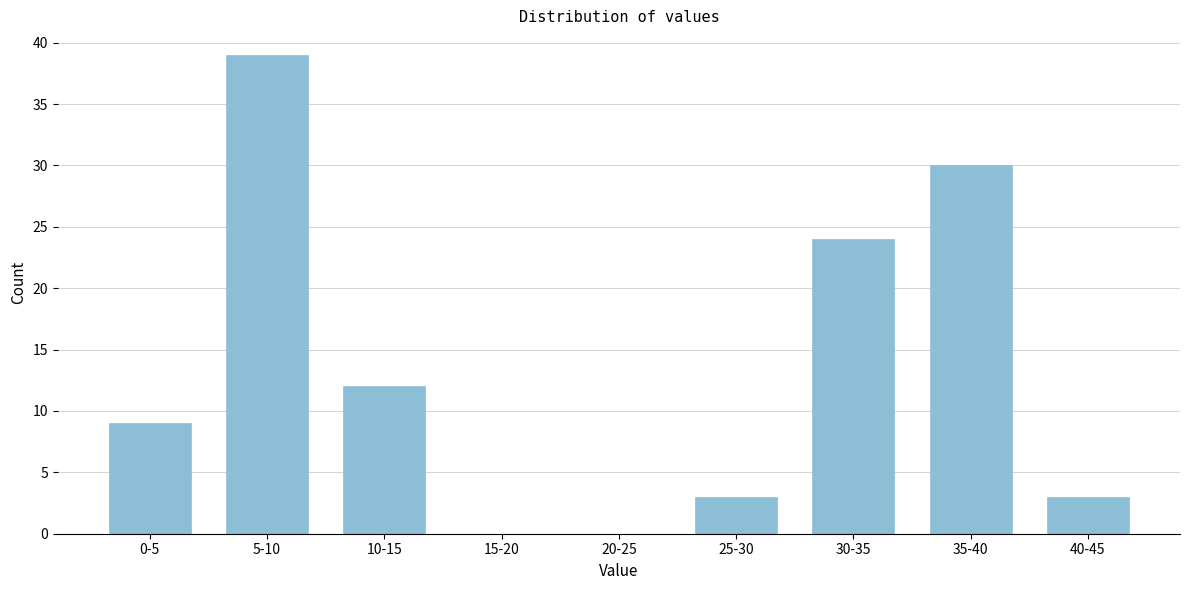

Reading left to right, transcribe all the data shown in this chart.

0-5=9	5-10=39	10-15=12	15-20=0	20-25=0	25-30=3	30-35=24	35-40=30	40-45=3